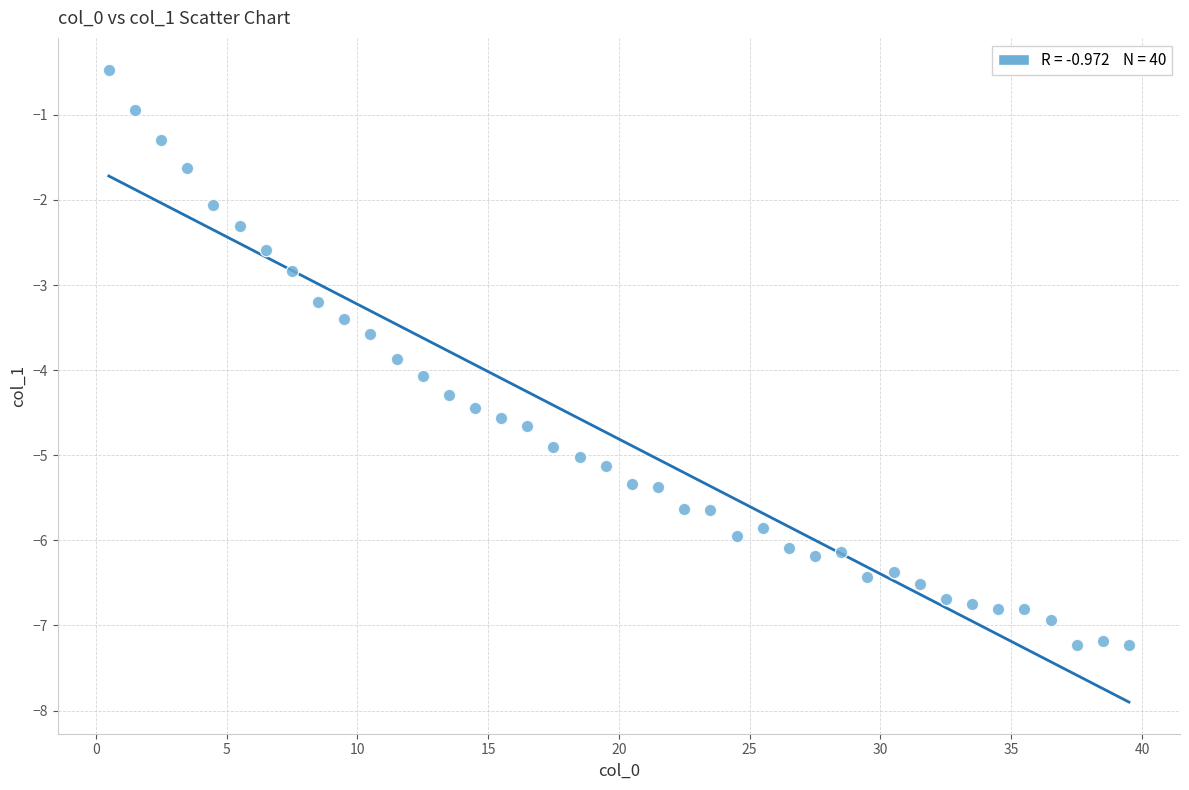

What is the range of X values (max minus min)?

39.0